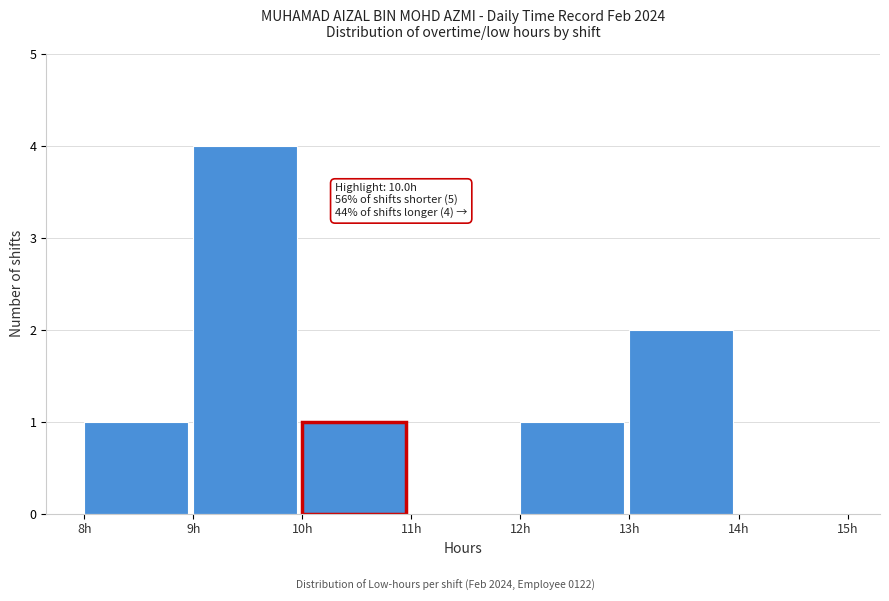

Which range on the x-axis has the tallest bar?

9 to 10